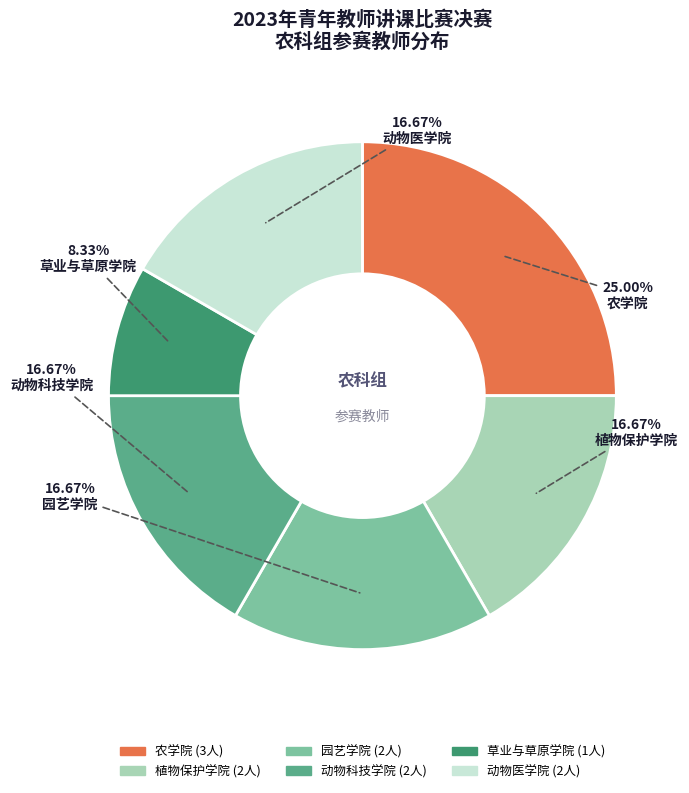

Does any single category account for the majority?

No